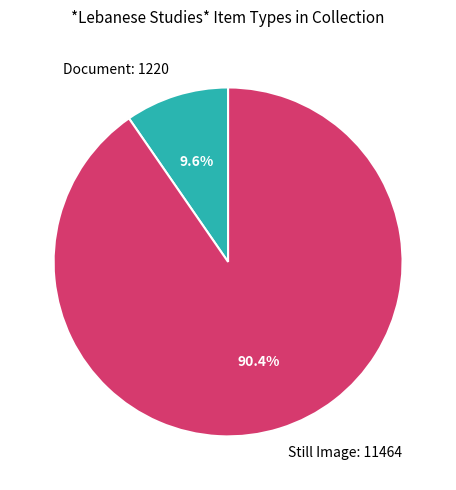

What is the ratio of the value at Still Image: 11464 to the value at Document: 1220?

9.4